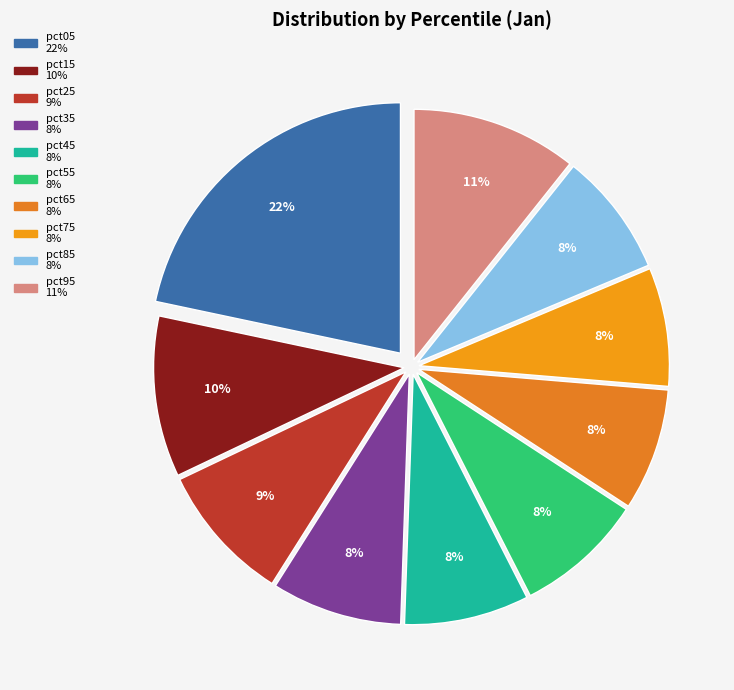

Which category has the biggest portion of the pie?

pct05